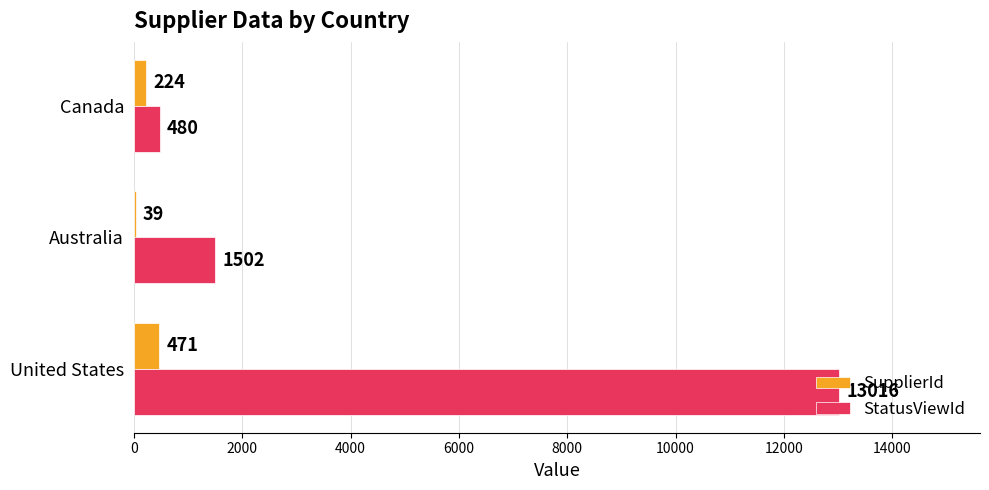

Count the number of data series in this chart.

2